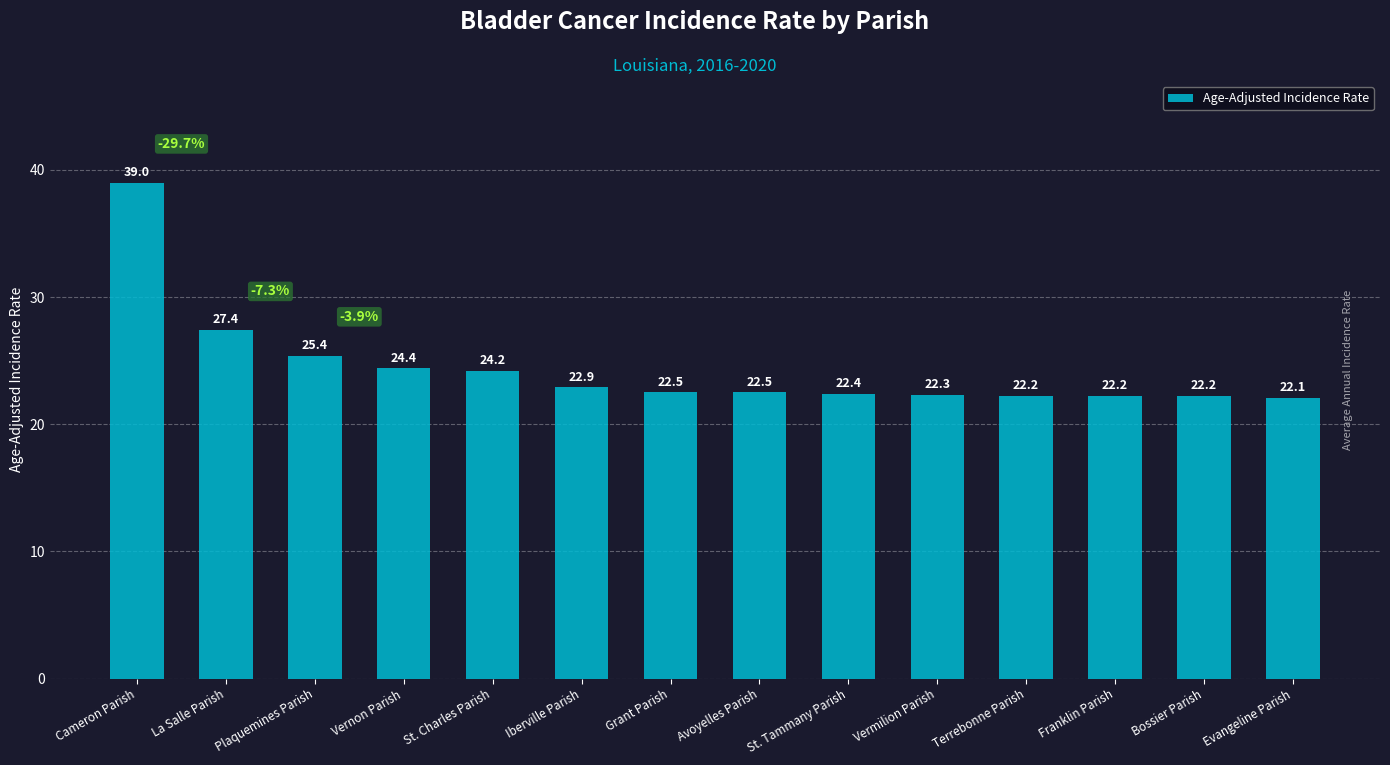

Between Avoyelles Parish and St. Charles Parish, which is larger?

St. Charles Parish